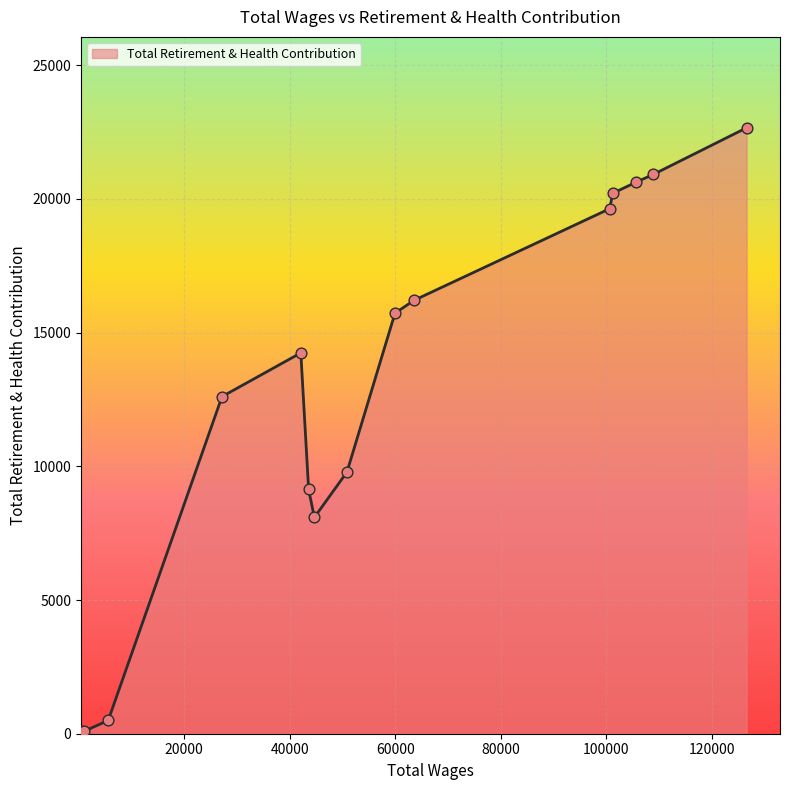

What is the greatest value displayed?

22662